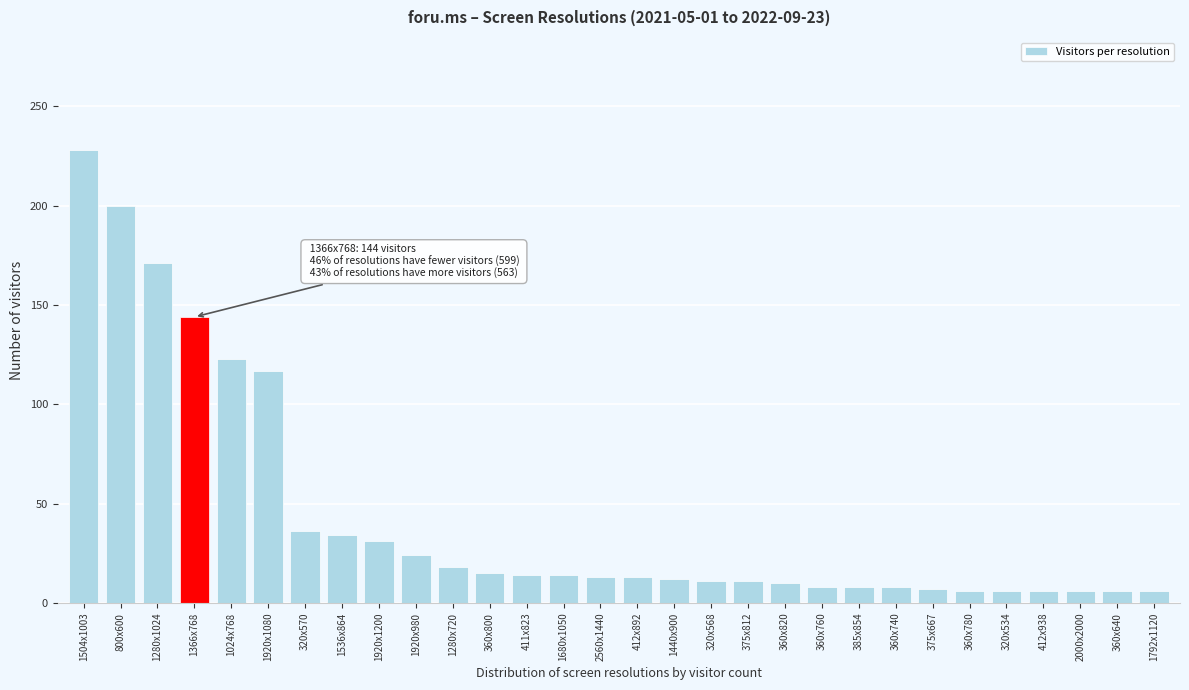

What is the greatest value displayed?

228